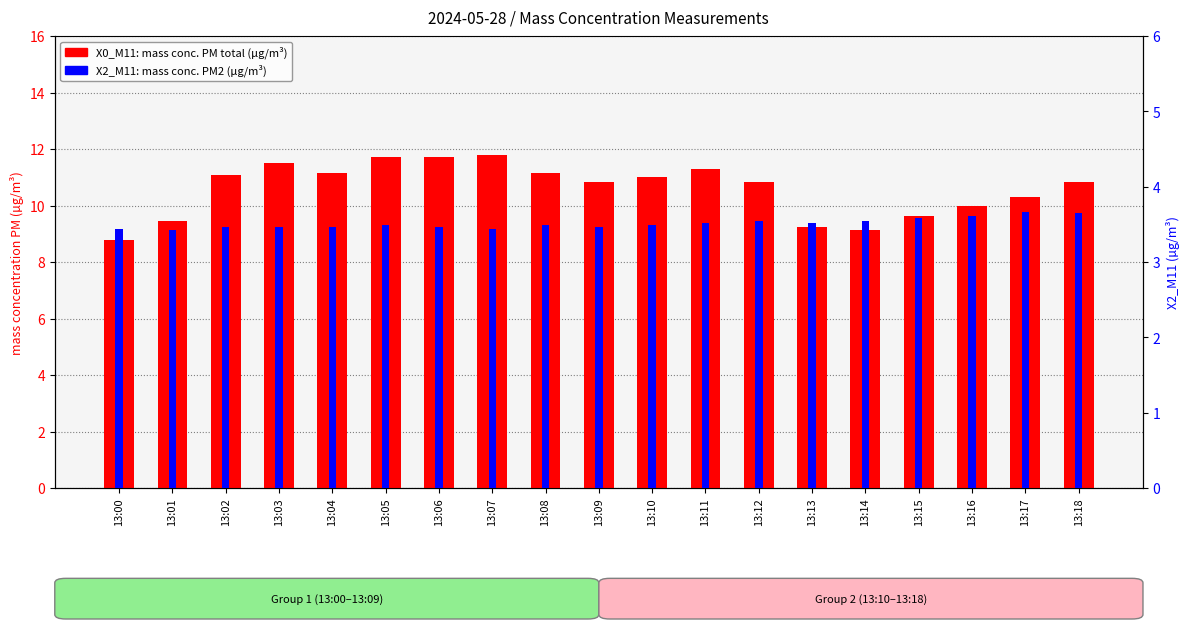

The X2_M11 (mass conc. PM2) series shows 6.4 at 13:16. True or false?

False